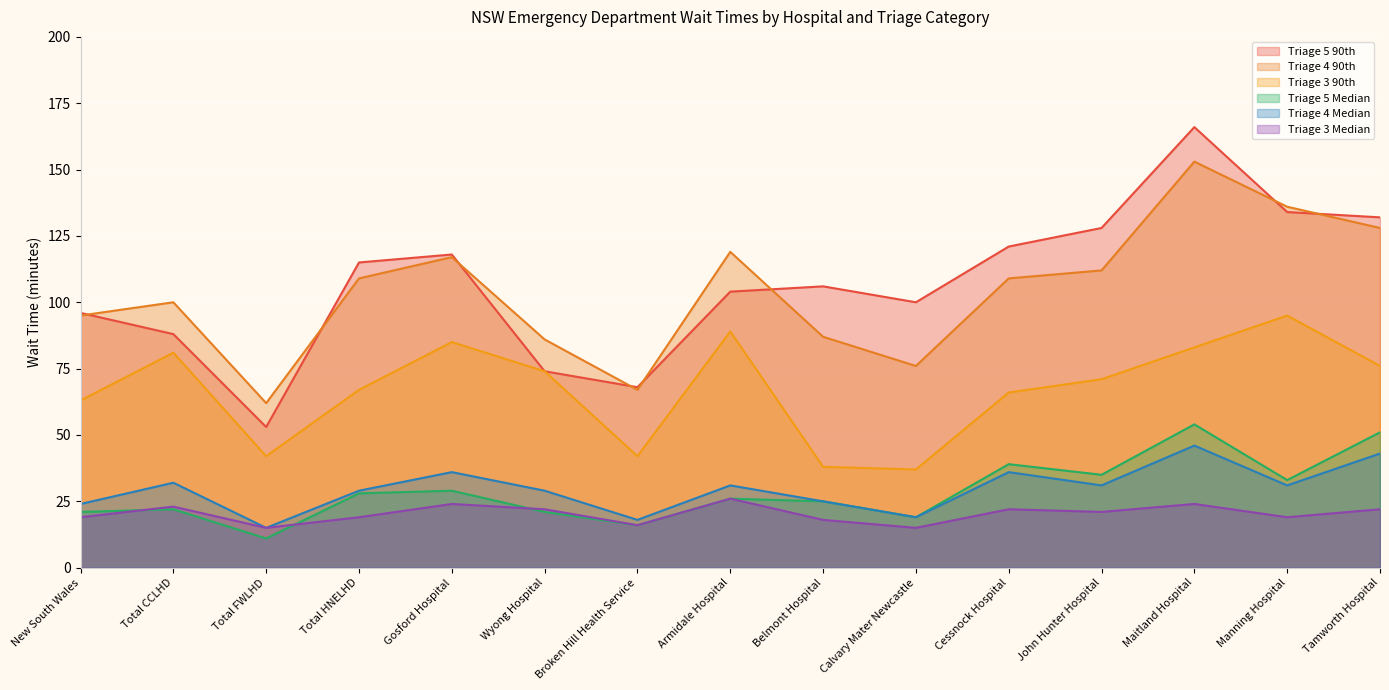

True or false: Triage 5 90th and Triage 4 Median intersect in this chart.

False